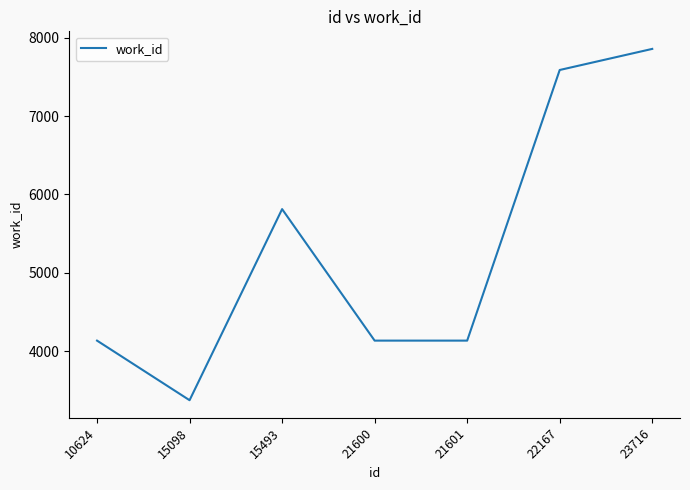

Is it true that the value at 15493 is 5813?

True